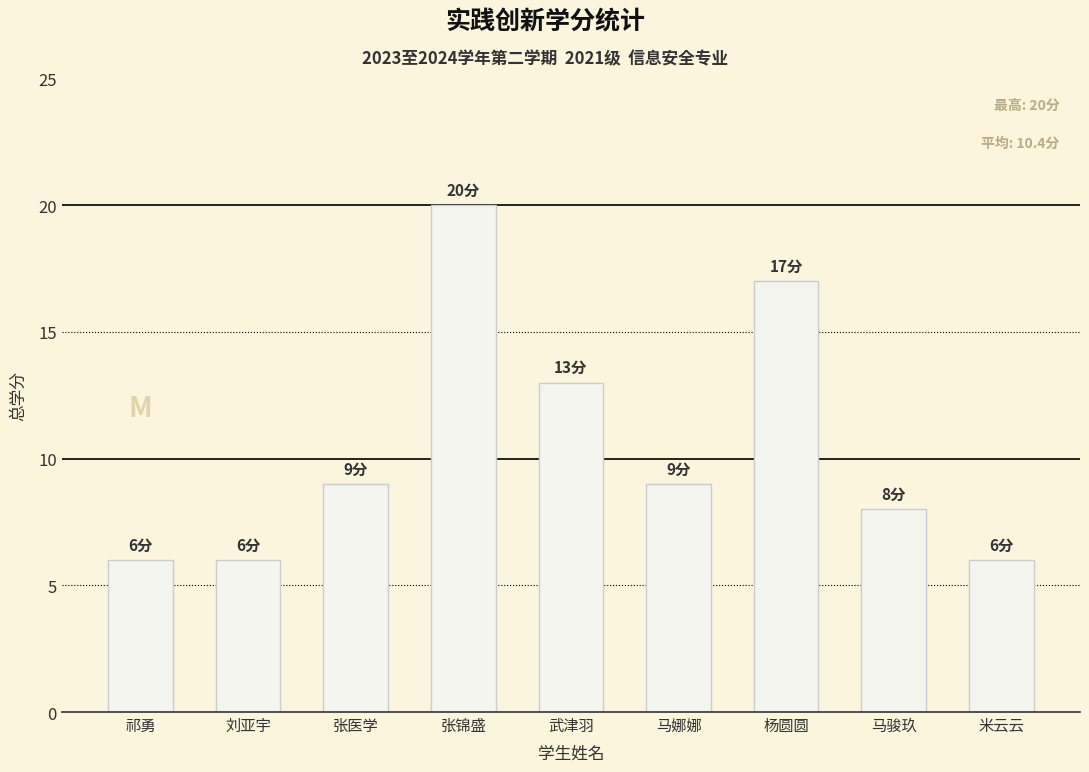

Reading right to left, extract all data points from this chart.

6	8	17	9	13	20	9	6	6